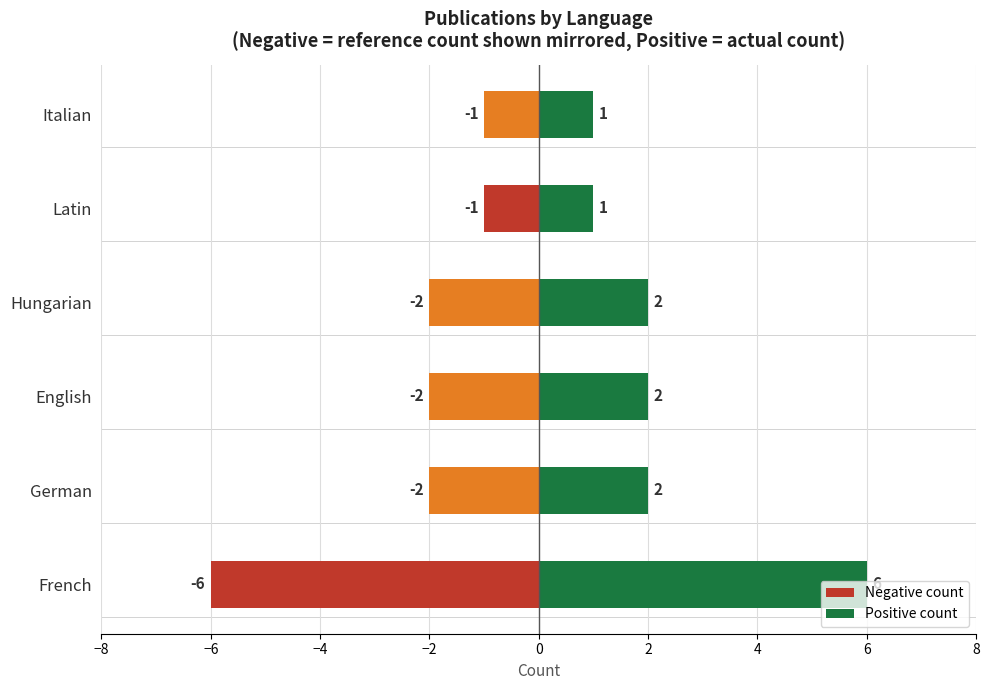

What is the average value?

2